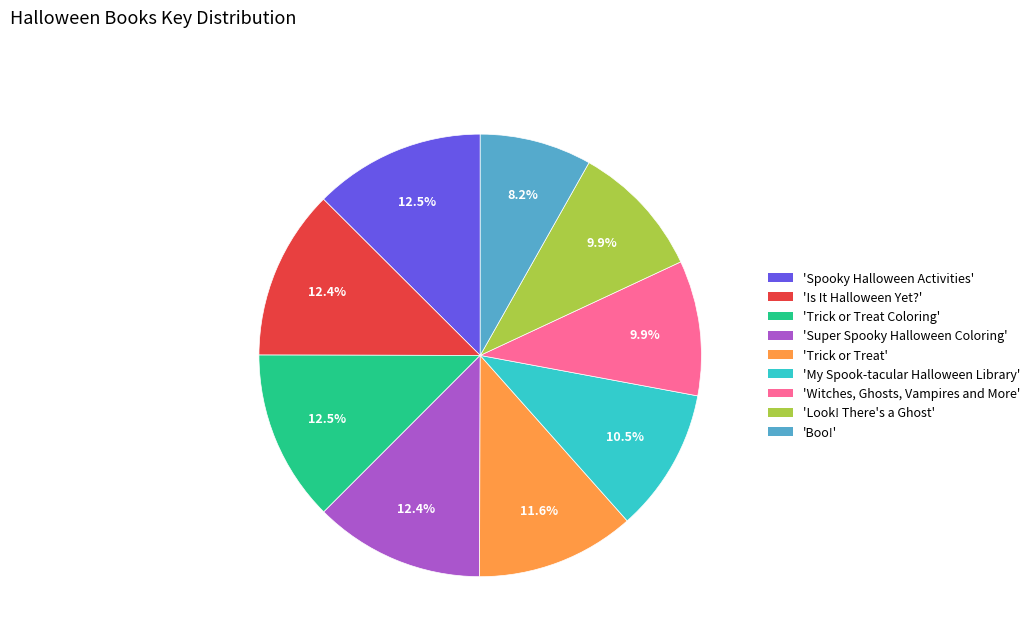

How many slices are in this pie chart?

9